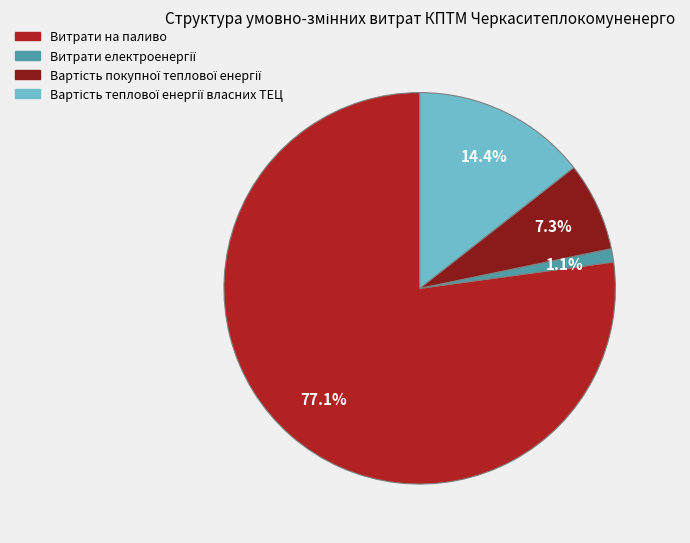

Is there a majority slice in this chart?

Yes